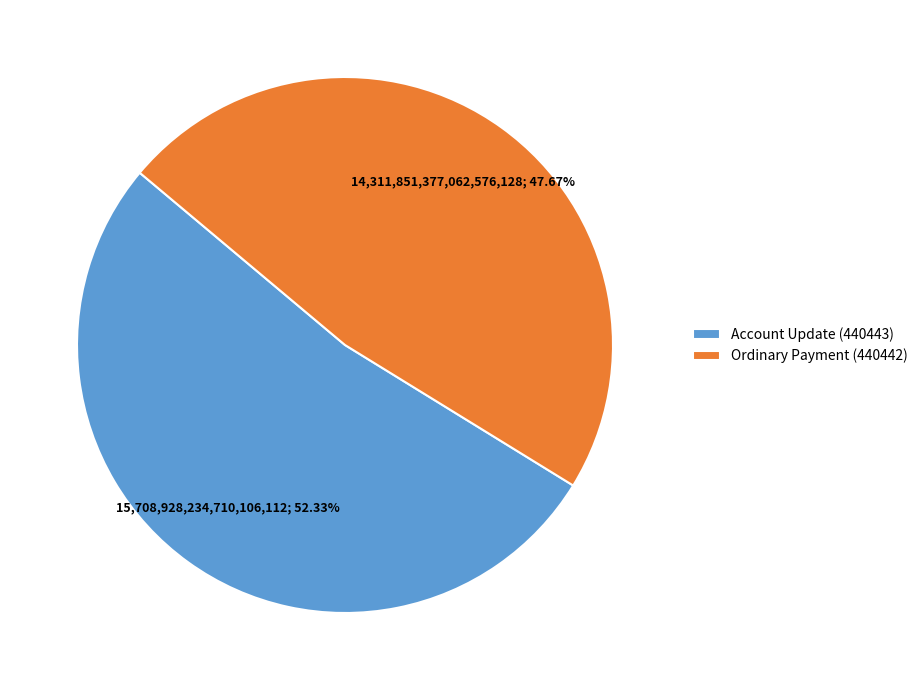

Between Ordinary Payment (440442) and Account Update (440443), which is larger?

Account Update (440443)